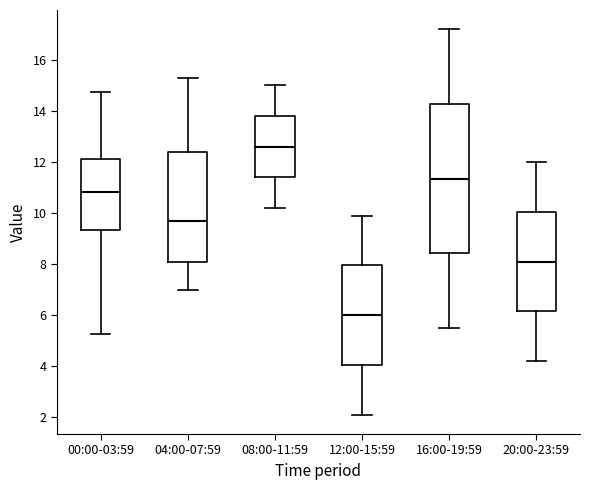

Which box is the tallest, from its lower edge to its upper edge?

16:00-19:59